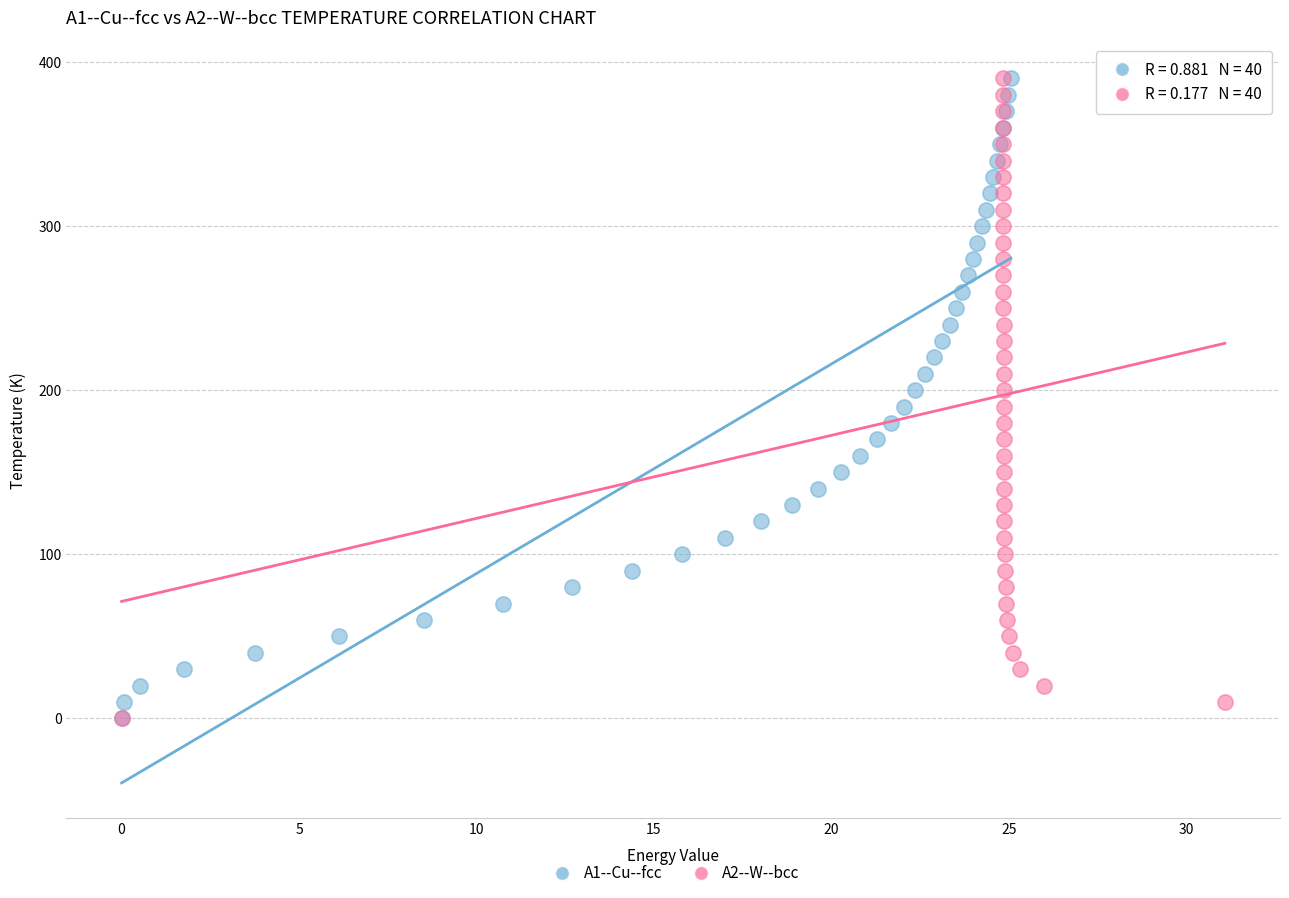

What are all the series names shown in the legend?

A1--Cu--fcc, A2--W--bcc